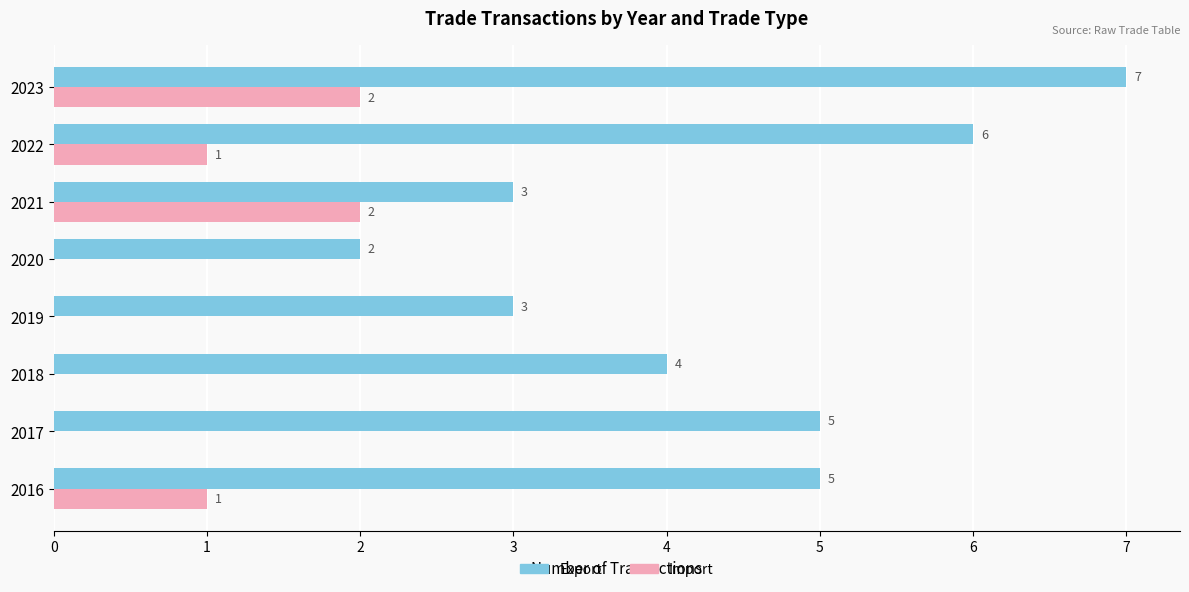

At which category is the sum across all series the highest?

2023